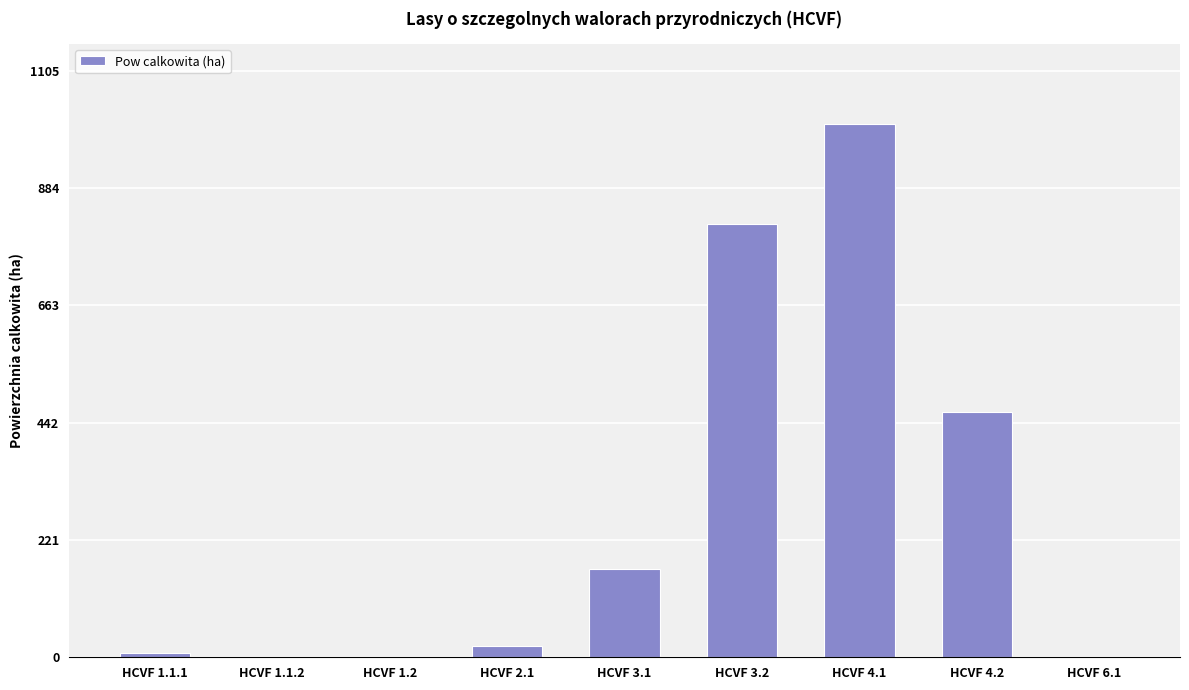

What is the maximum value shown in the chart?

1004.1